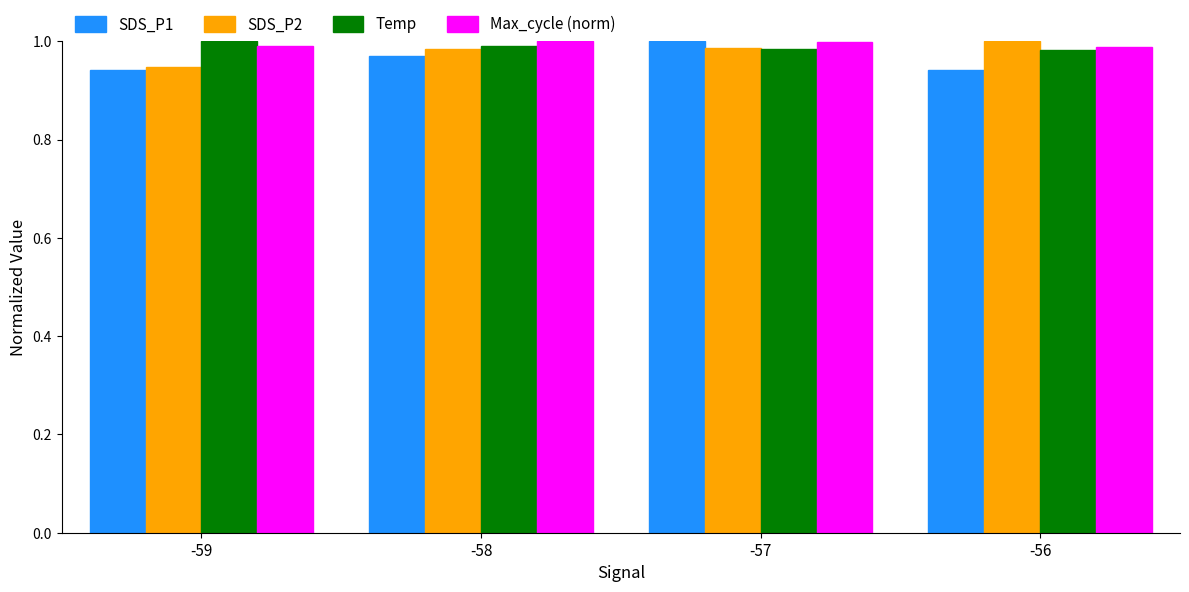

Which category has the highest value in the SDS_P1 series?

-57